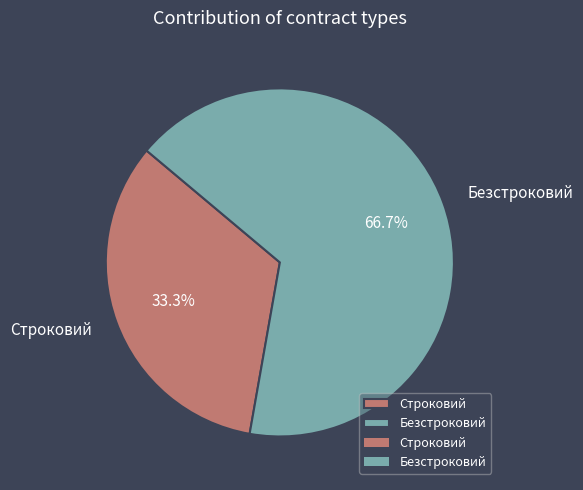

Is there a majority slice in this chart?

Yes